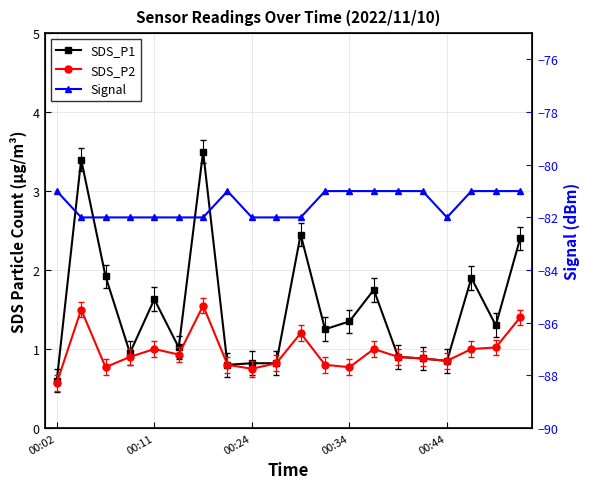

Which label corresponds to the smallest value in the chart?

00:11